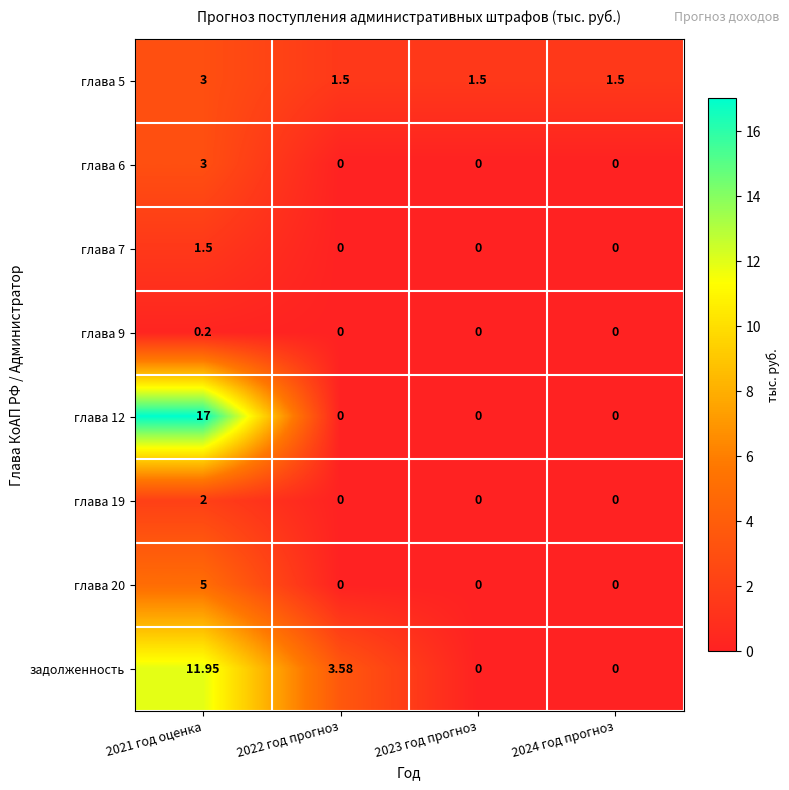

At which category is the sum across all series the highest?

2021 год оценка